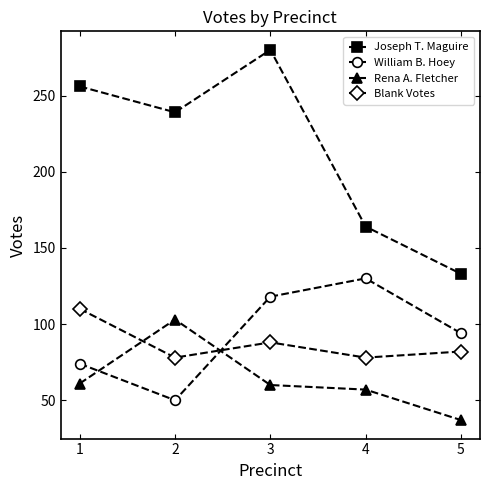

What is the sum of all Blank Votes values?

436